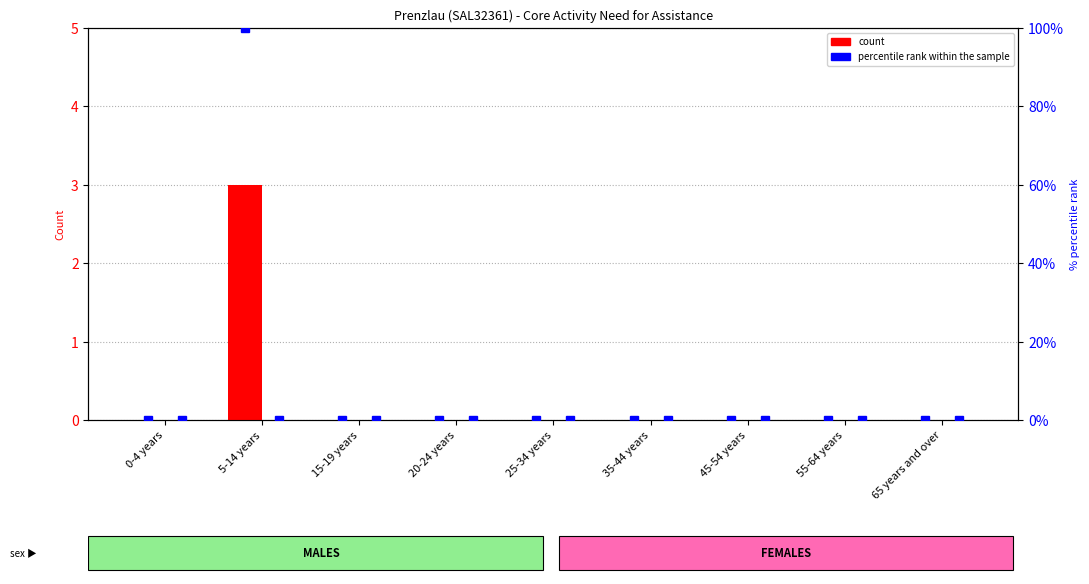

Does the chart contain stacked bars?

No